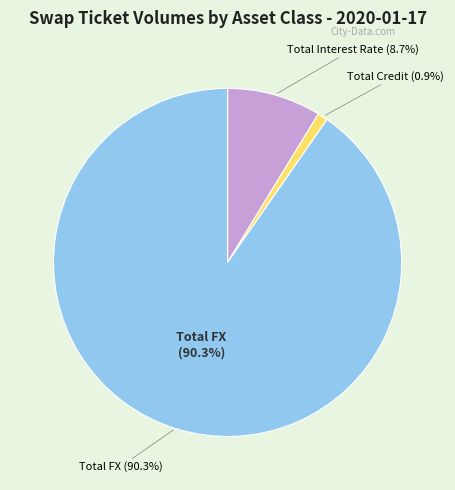

To the nearest percent, what portion does Total FX represent?

90%